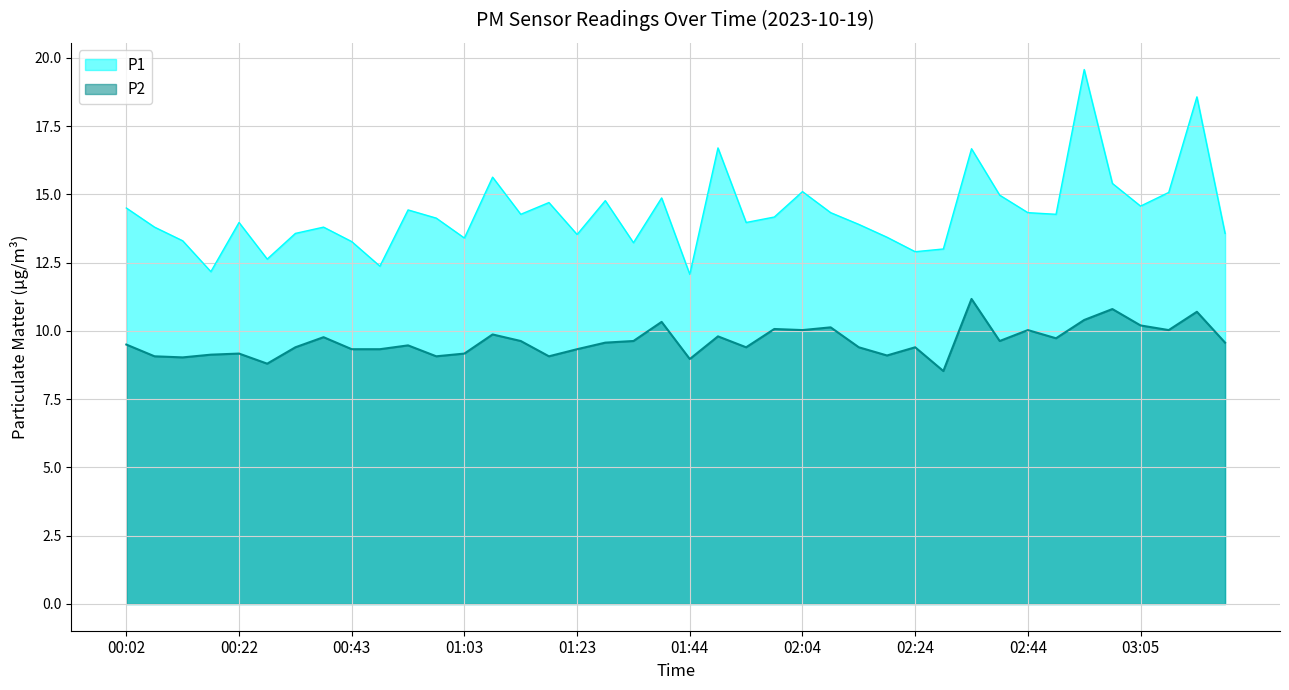

Reading left to right, transcribe all the data shown in this chart.

P1: 00:02=14.5	00:07=13.8	00:12=13.3	00:17=12.2	00:22=14.0	00:27=12.6	00:32=13.6	00:37=13.8	00:43=13.3	00:48=12.4	00:53=14.4	00:58=14.1	01:03=13.4	01:08=15.6	01:13=14.3	01:18=14.7	01:23=13.5	01:28=14.8	01:34=13.2	01:39=14.9	01:44=12.1	01:49=16.7	01:54=14.0	01:59=14.2	02:04=15.1	02:09=14.3	02:14=13.9	02:19=13.4	02:24=12.9	02:29=13.0	02:34=16.7	02:39=15.0	02:44=14.3	02:49=14.3	02:54=19.6	03:00=15.4	03:05=14.6	03:10=15.1	03:15=18.6	03:20=13.6
P2: 00:02=9.5	00:07=9.1	00:12=9.0	00:17=9.1	00:22=9.2	00:27=8.8	00:32=9.4	00:37=9.8	00:43=9.3	00:48=9.3	00:53=9.5	00:58=9.1	01:03=9.2	01:08=9.9	01:13=9.6	01:18=9.1	01:23=9.3	01:28=9.6	01:34=9.6	01:39=10.3	01:44=9.0	01:49=9.8	01:54=9.4	01:59=10.1	02:04=10.0	02:09=10.1	02:14=9.4	02:19=9.1	02:24=9.4	02:29=8.5	02:34=11.2	02:39=9.6	02:44=10.0	02:49=9.7	02:54=10.4	03:00=10.8	03:05=10.2	03:10=10.0	03:15=10.7	03:20=9.6